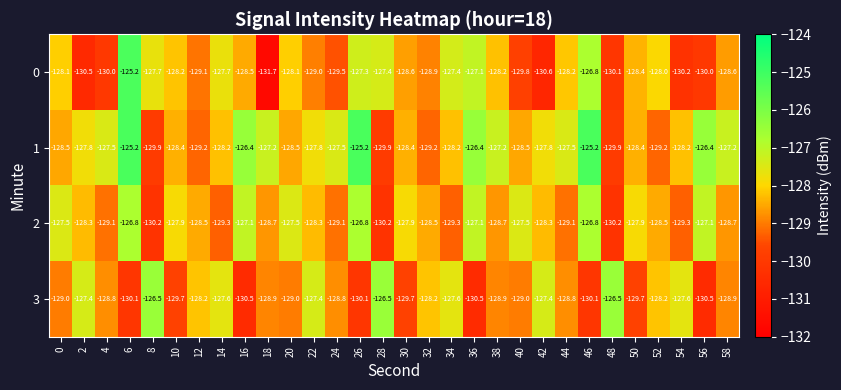

What is the average value of the 3 series?

-128.7